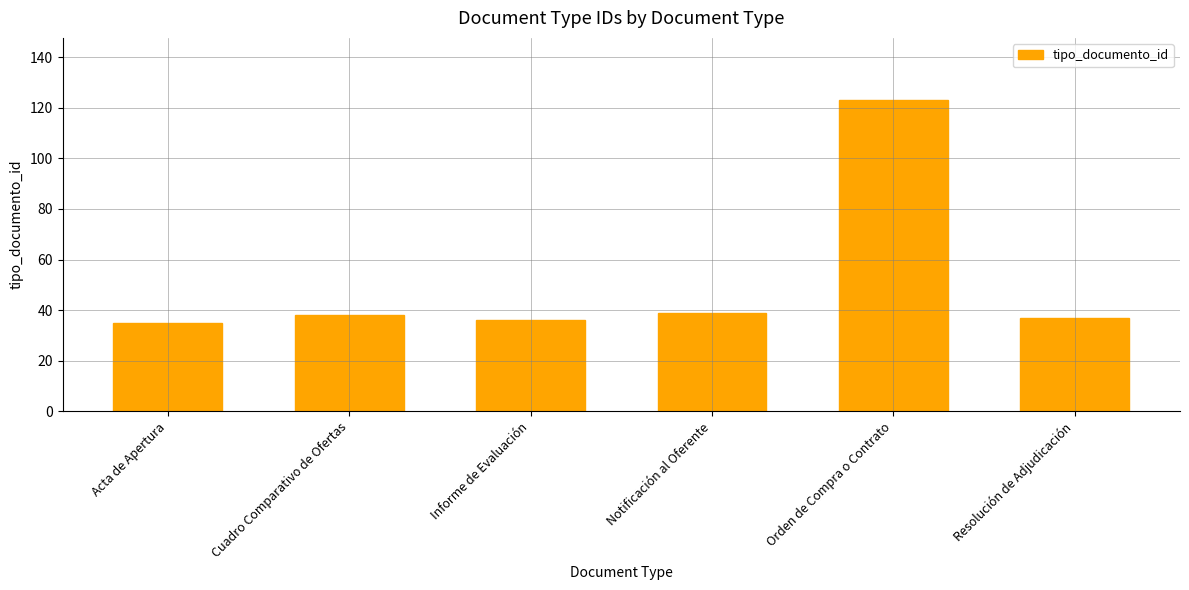

Reading right to left, transcribe all the data shown in this chart.

Resolución de Adjudicación=37	Orden de Compra o Contrato=123	Notificación al Oferente=39	Informe de Evaluación=36	Cuadro Comparativo de Ofertas=38	Acta de Apertura=35